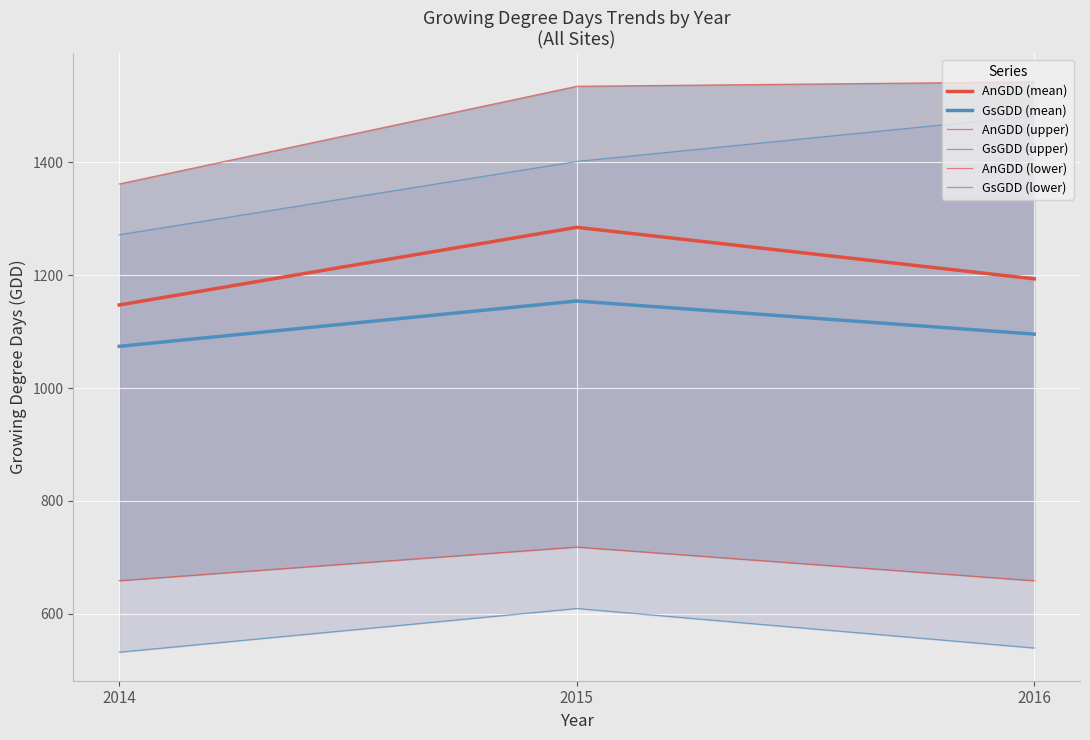

What is the total value across all series at 2015?

6703.6